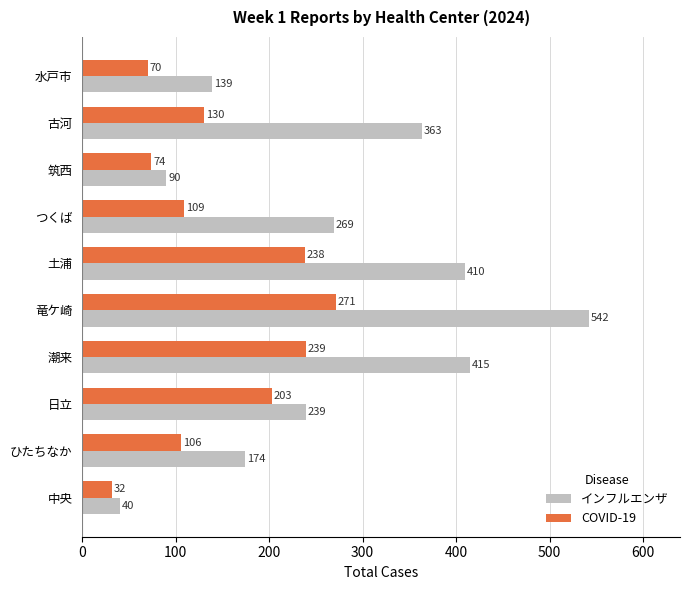

What is the spread (max minus min) of values at つくば?

160